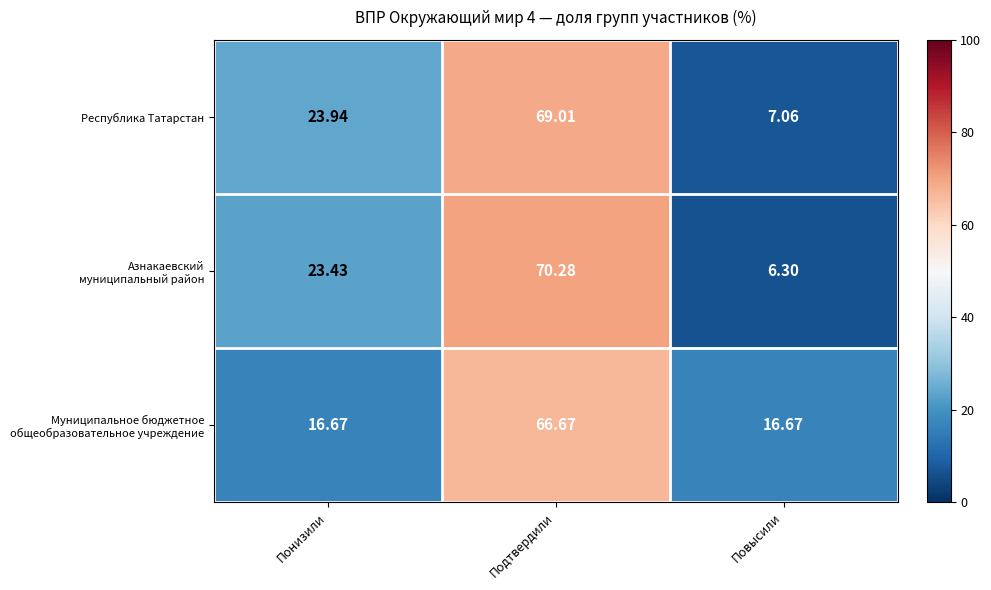

Count the number of categories in the chart.

3